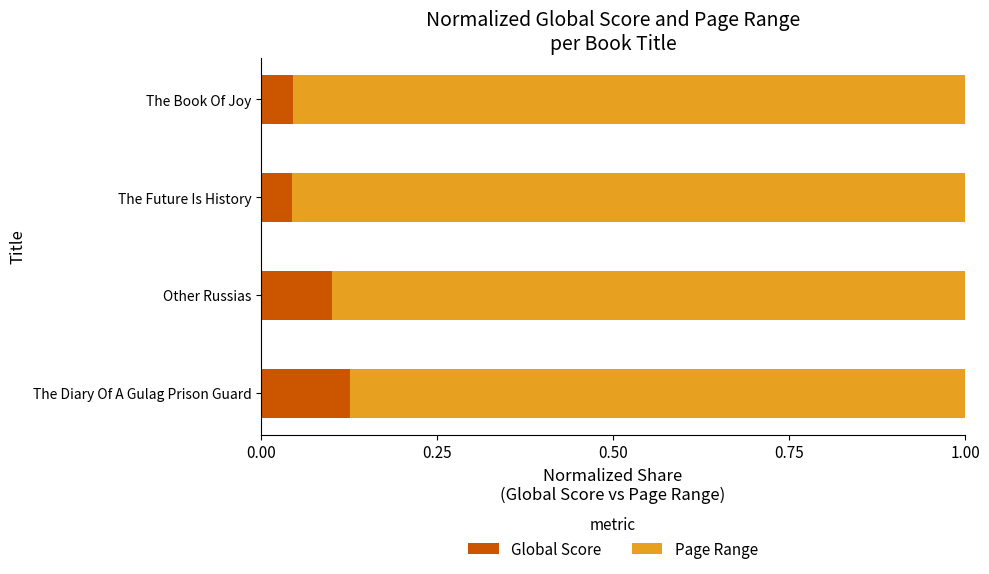

Which category has the highest value in the Global Score series?

The Diary Of A Gulag Prison Guard